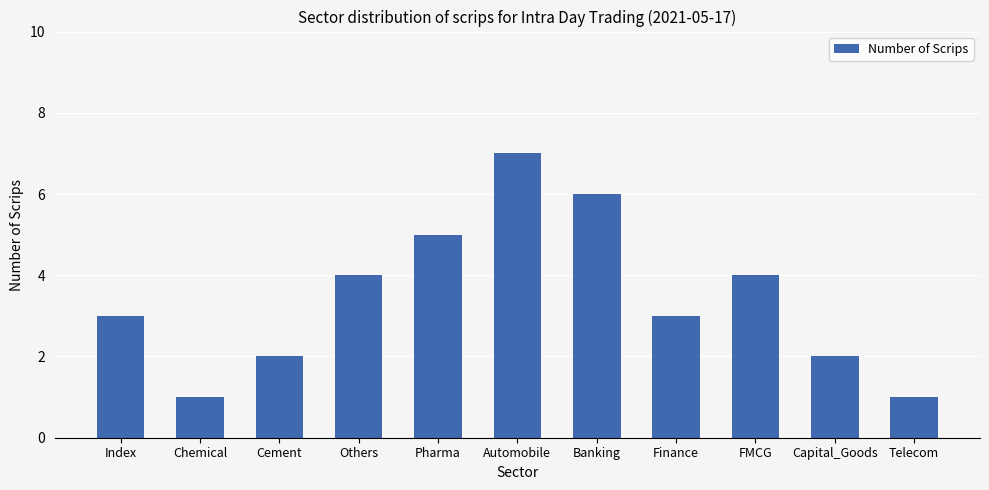

Count the number of data series in this chart.

1